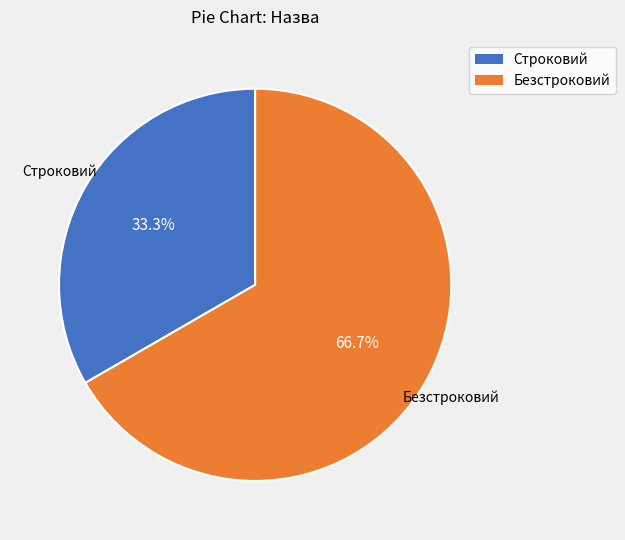

True or false: Строковий accounts for 22% of the total.

False